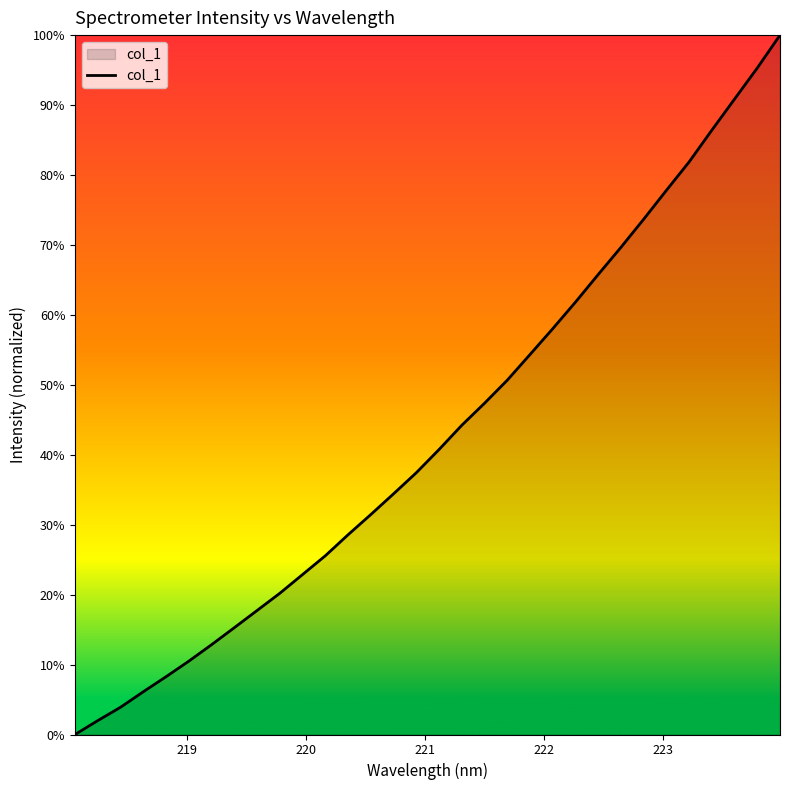

Does the chart display data point markers on the line(s)?

No